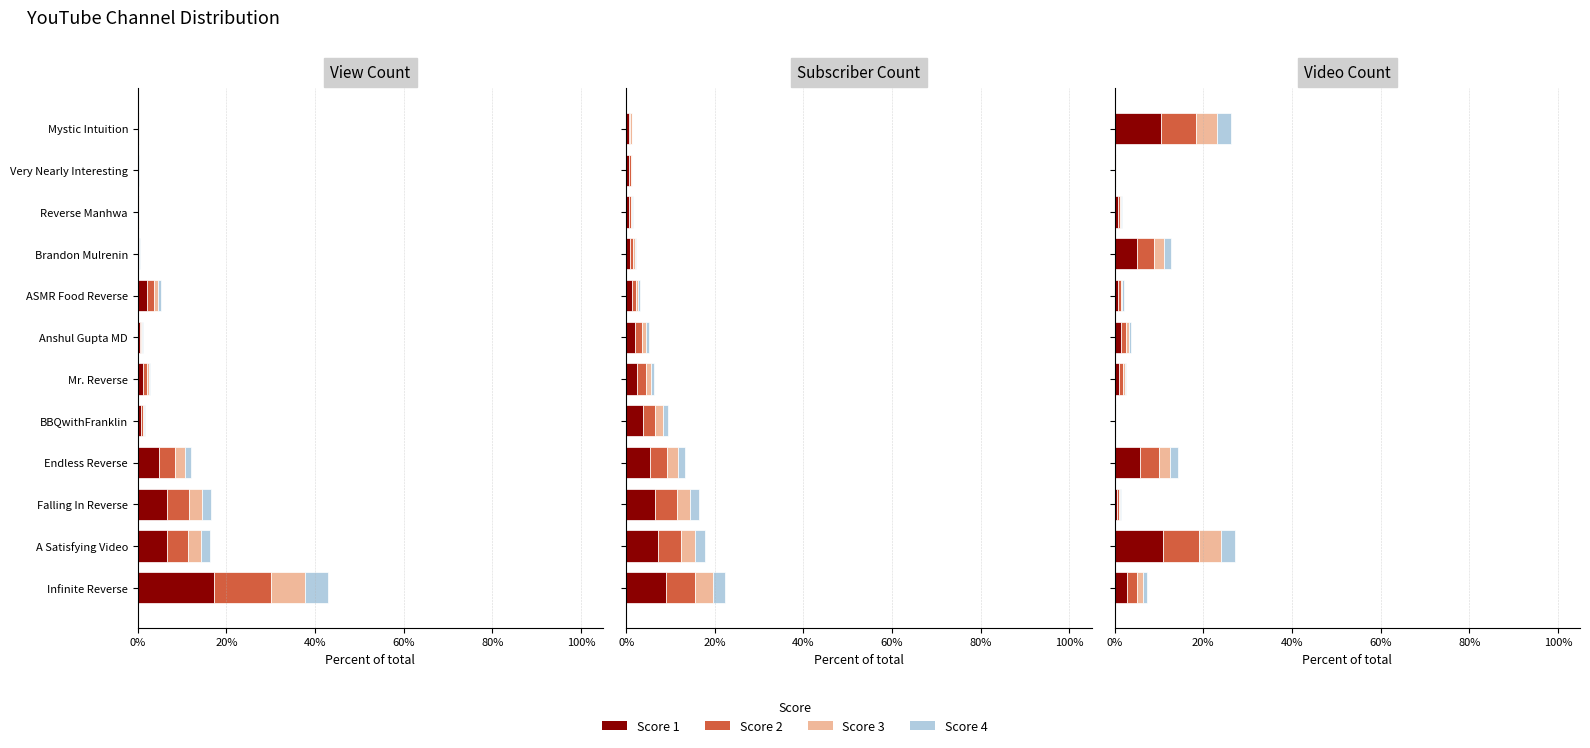

Is it true that Score 3 equals 3.2 at Brandon Mulrenin?

False